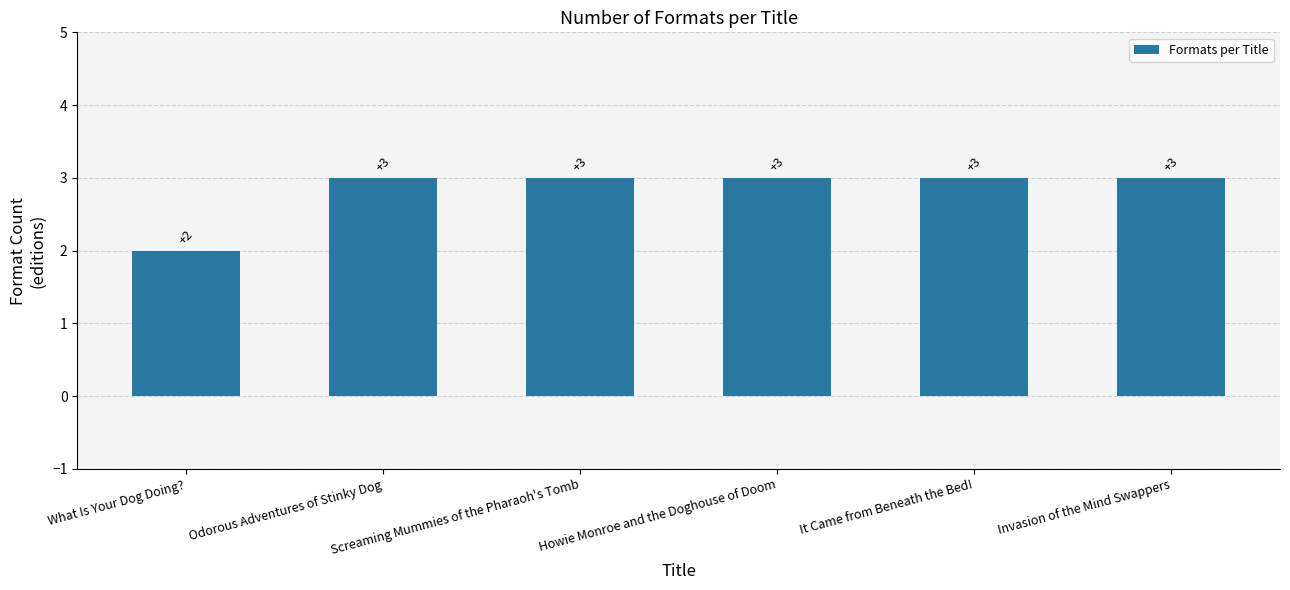

How many bars are there in total?

6